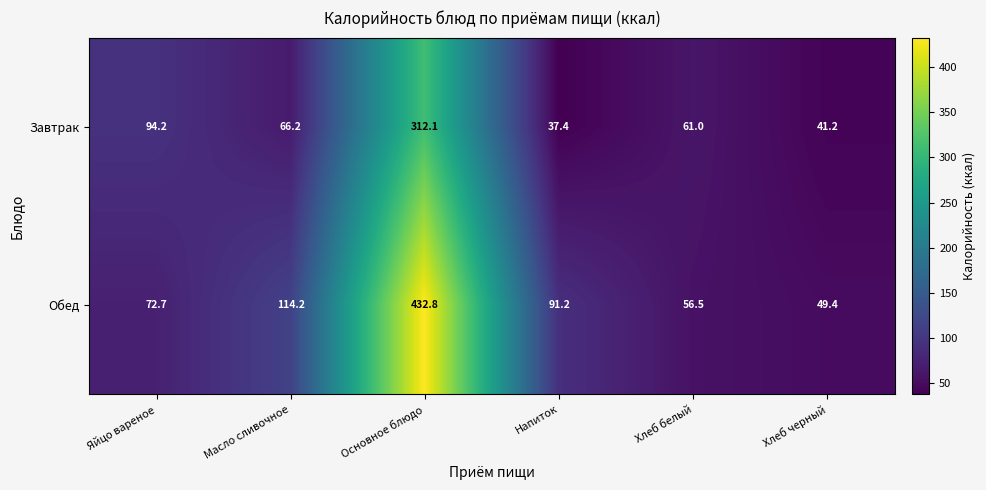

The value of Обед at Хлеб белый is 56.5. True or false?

True